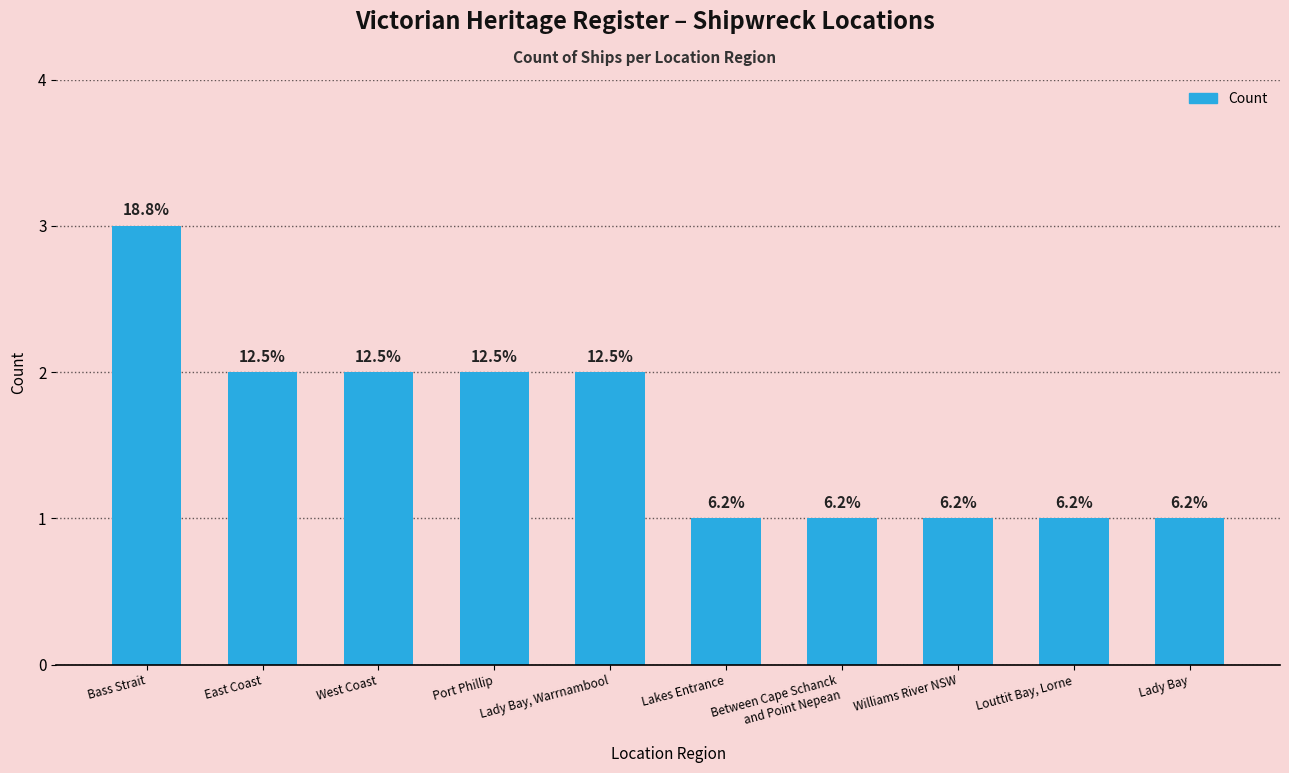

Where is the data nearest to the value 2?

East Coast